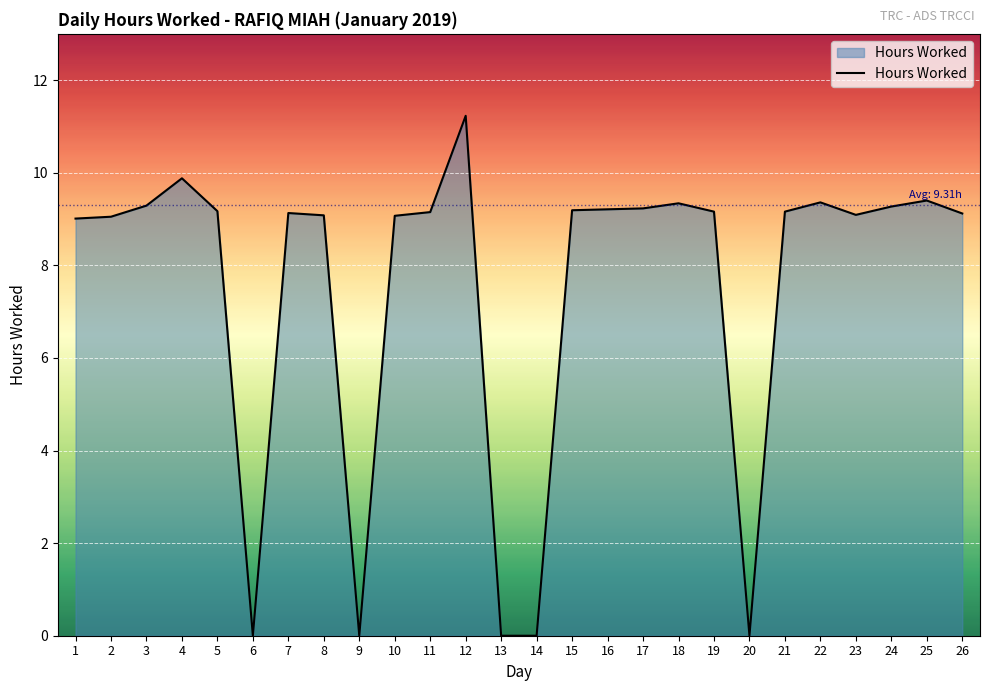

How many categories are shown in the chart?

26